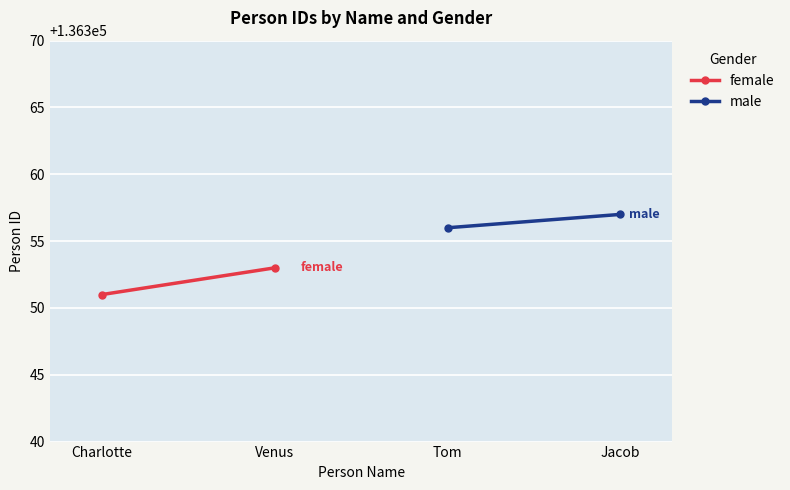

Which series has the largest range (max minus min)?

female